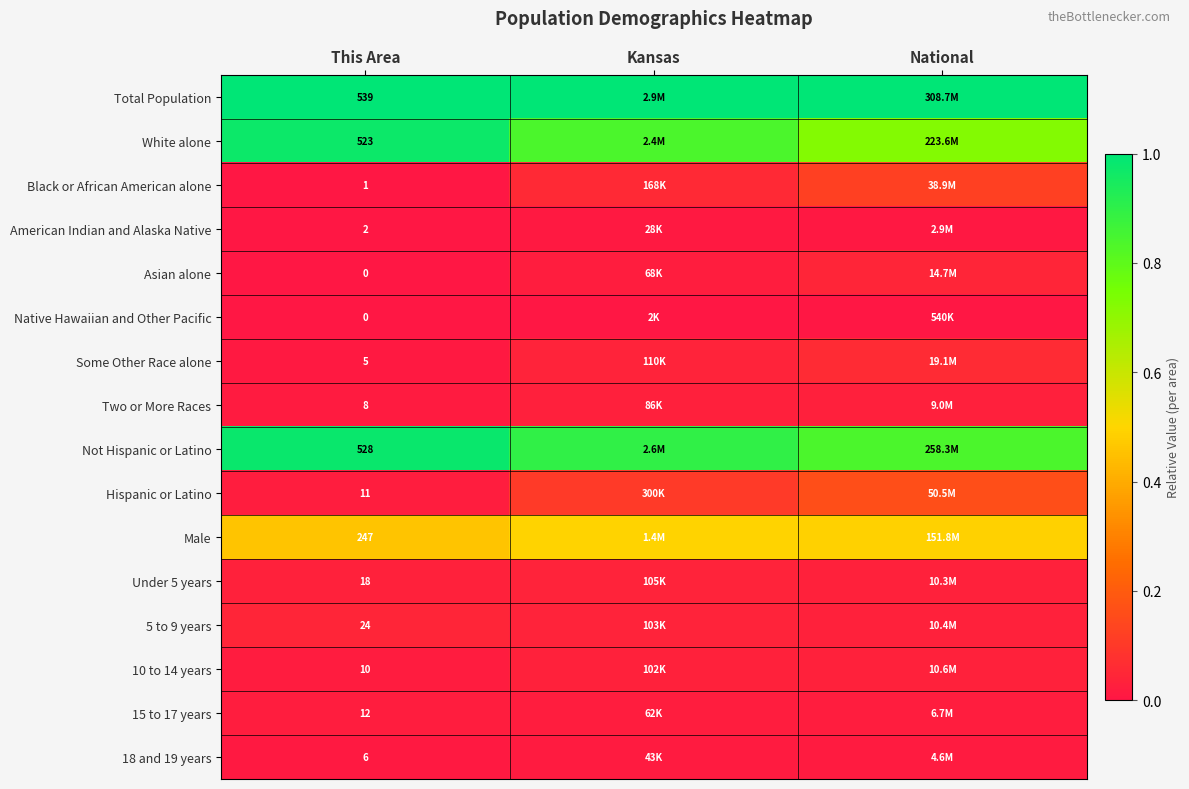

Which series changed the most between This Area and National?

White alone